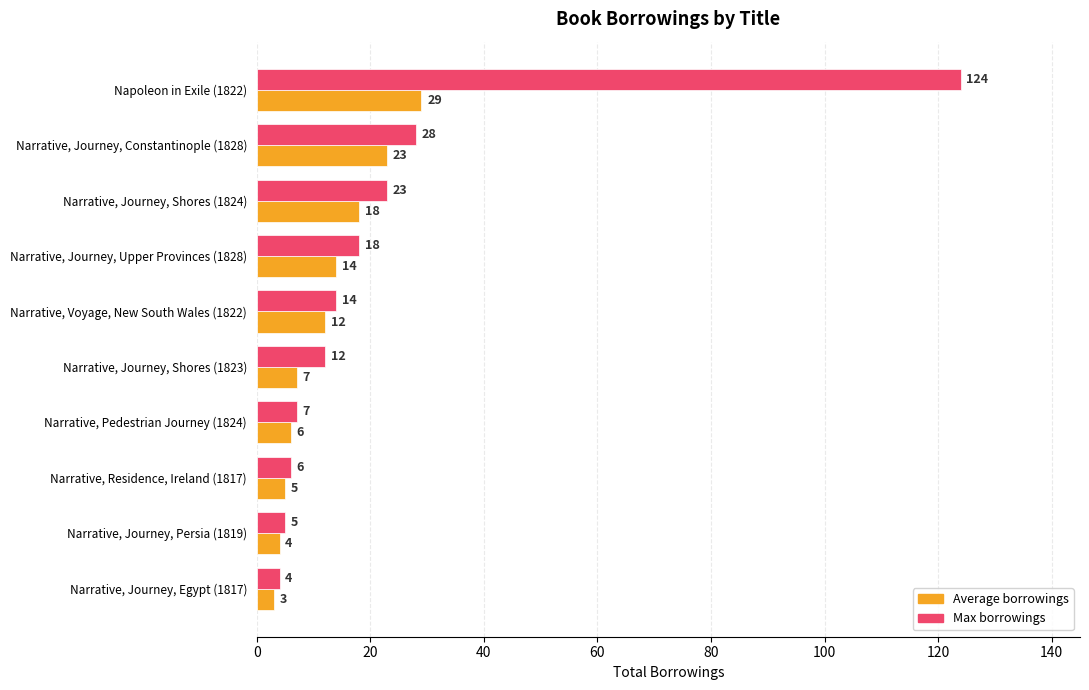

What are all the series names shown in the legend?

Average borrowings, Max borrowings